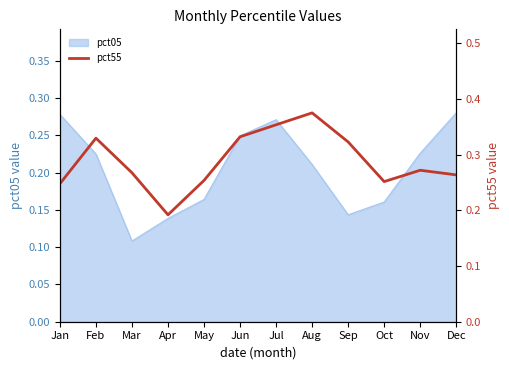

How many values are between 0 and 1?

12